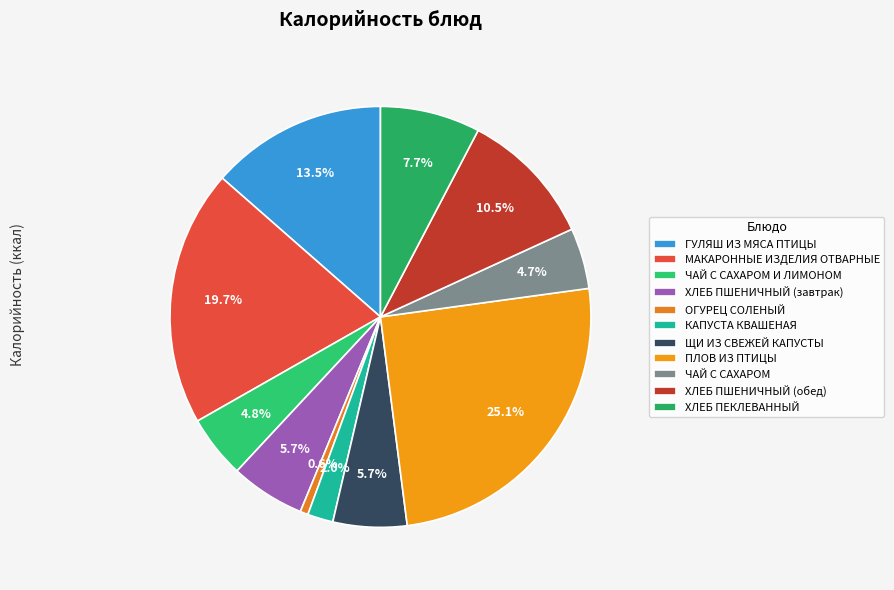

To the nearest percent, what is the difference between the largest and smallest slice percentages?

25%